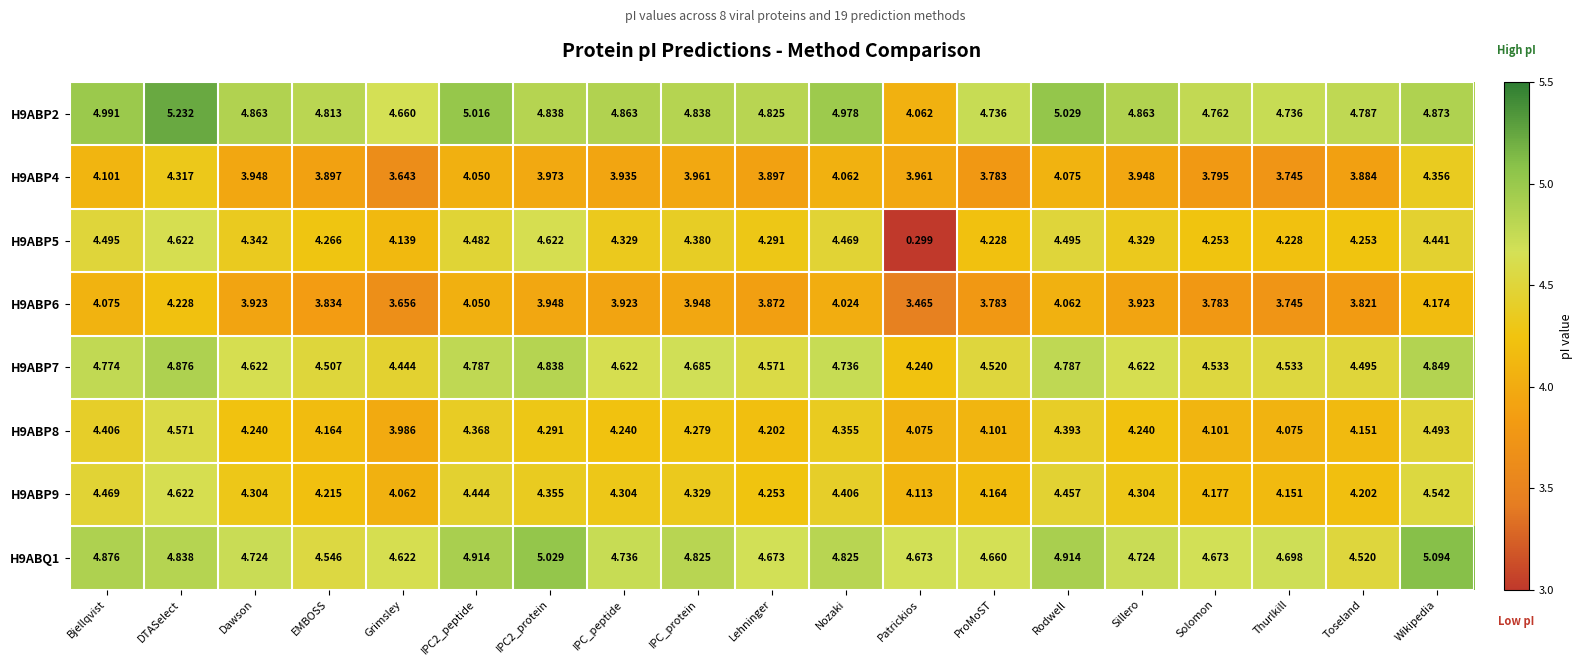

What is the spread (max minus min) of values at ProMoST?

1.0